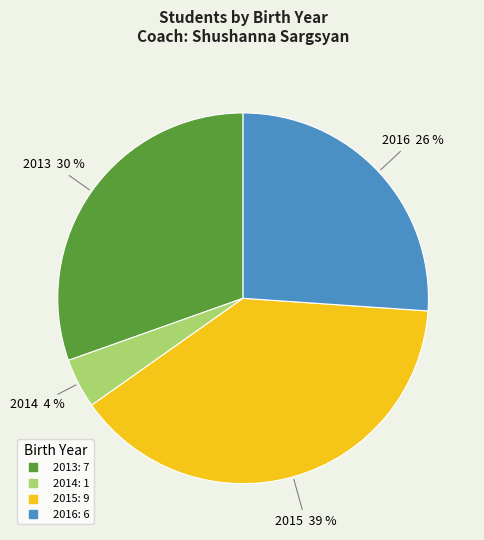

Rank the categories by value from highest to lowest.

2015, 2013, 2016, 2014